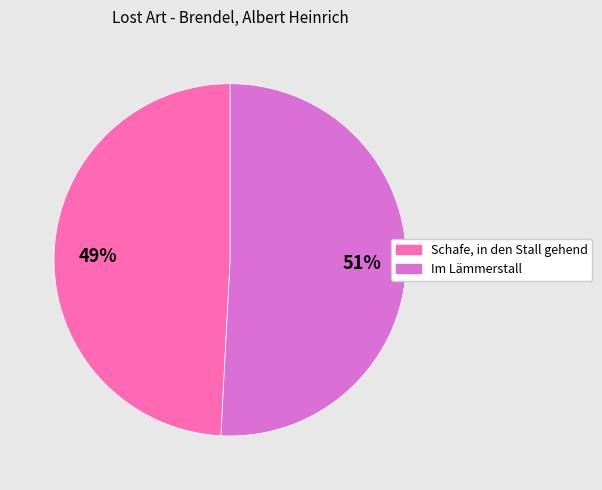

To the nearest percent, what percentage of the pie is Schafe, in den Stall gehend?

49%